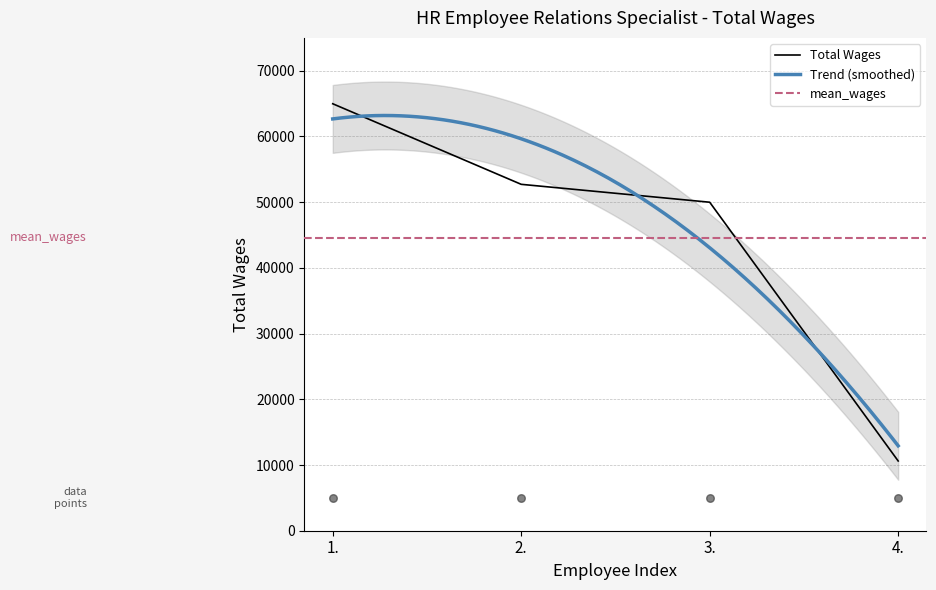

Approximately how many times larger is the value at 4. compared to 1.?

0.2